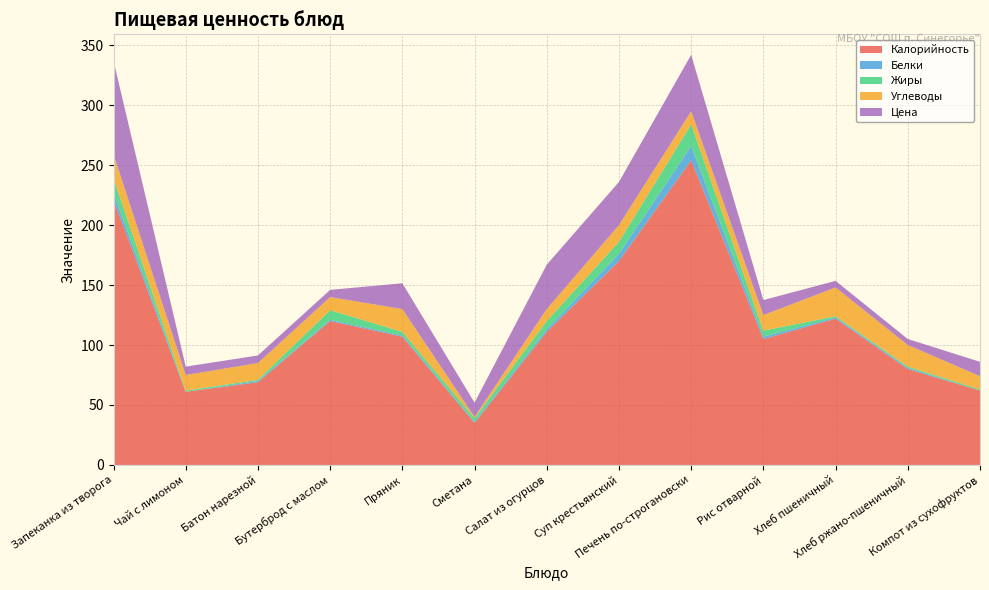

Reading left to right, transcribe all the data shown in this chart.

Калорийность: 221.0	61.0	69.0	120.0	107.0	35.0	111.0	170.0	254.0	105.0	122.0	80.0	62.0
Белки: 6.0	0.0	1.0	1.0	1.0	1.0	2.0	6.0	12.0	2.0	1.0	1.0	0.0
Жиры: 12.0	1.0	1.0	8.0	3.0	3.0	7.0	10.0	18.0	5.0	1.0	1.0	1.0
Углеводы: 20.0	13.0	14.0	11.0	19.0	1.0	10.0	14.0	11.0	13.0	24.0	18.0	11.0
Цена: 78.0	7.0	6.3	6.0	21.5	12.0	37.0	36.0	47.0	12.5	5.5	5.0	12.0